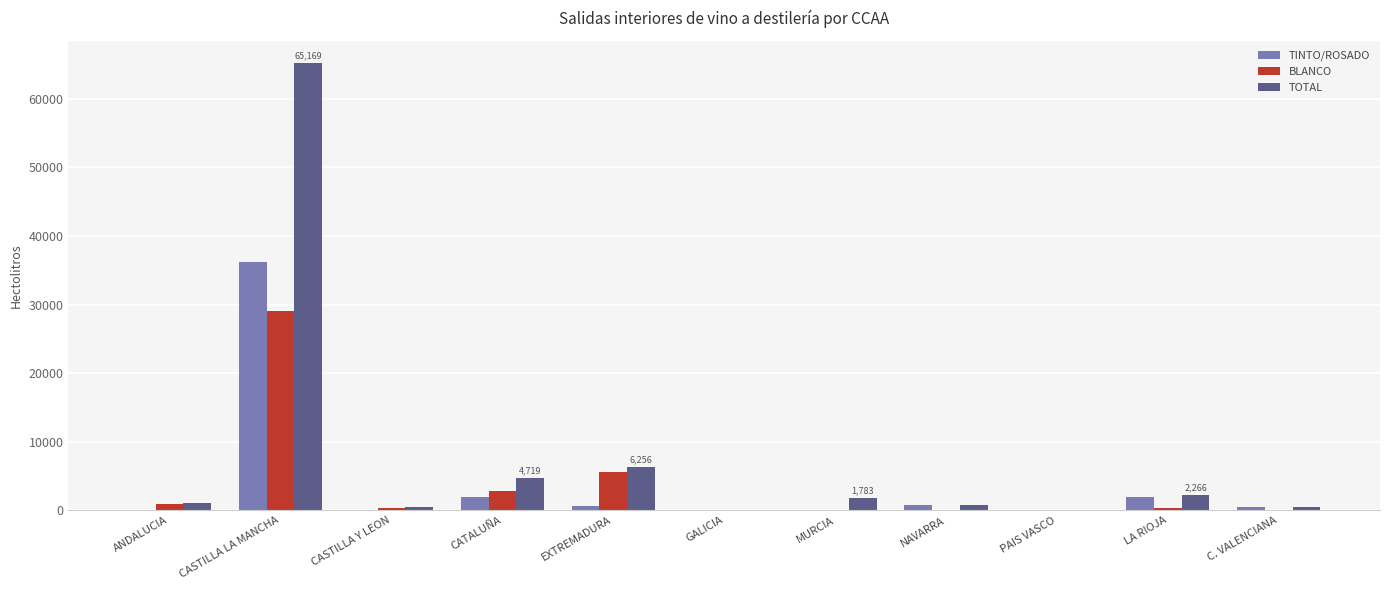

At which category is the sum across all series the highest?

CASTILLA LA MANCHA